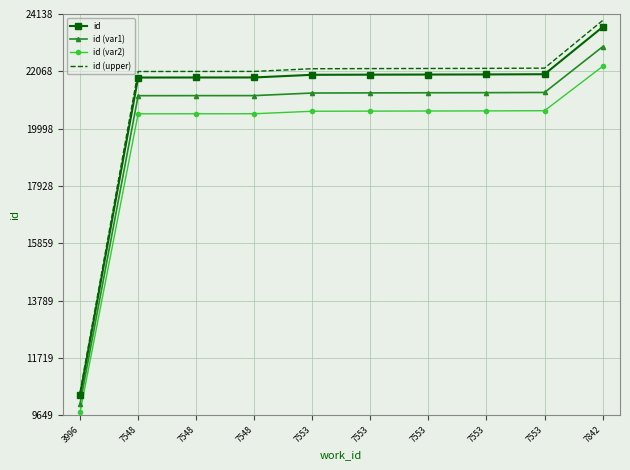

True or false: id has more than 2 points higher than both neighbors.

False